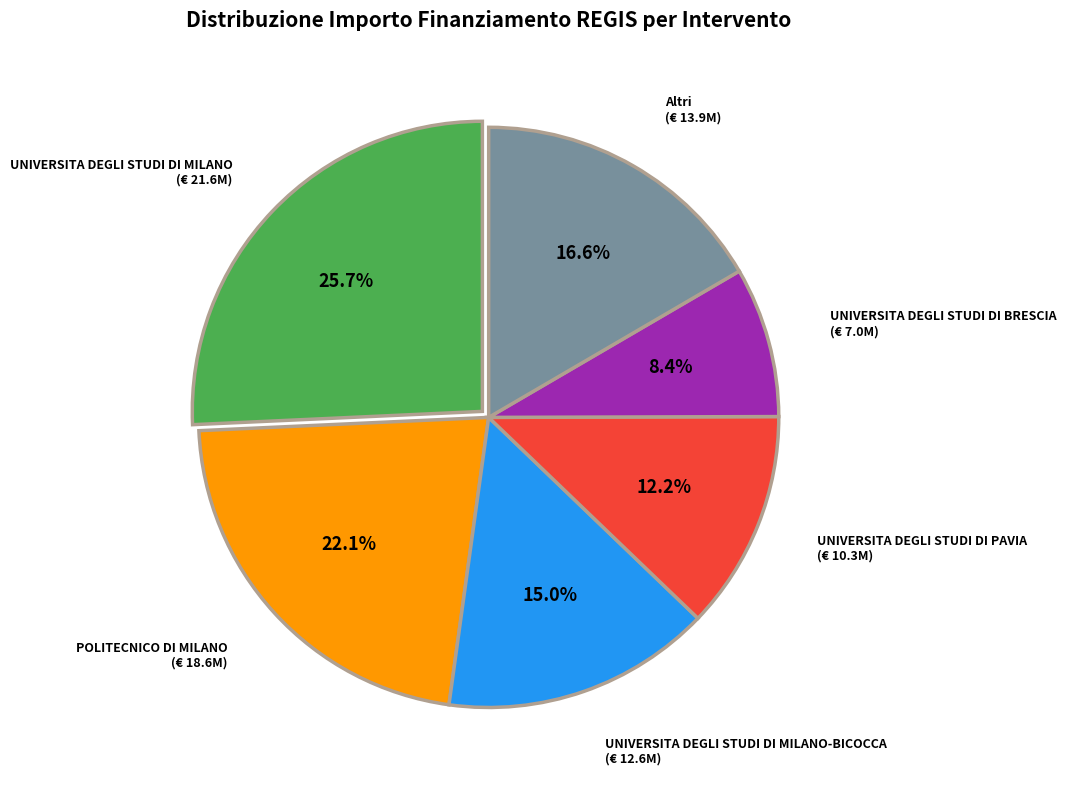

Approximately how many times larger is the value at UNIVERSITA DEGLI STUDI DI PAVIA compared to POLITECNICO DI MILANO?

0.6